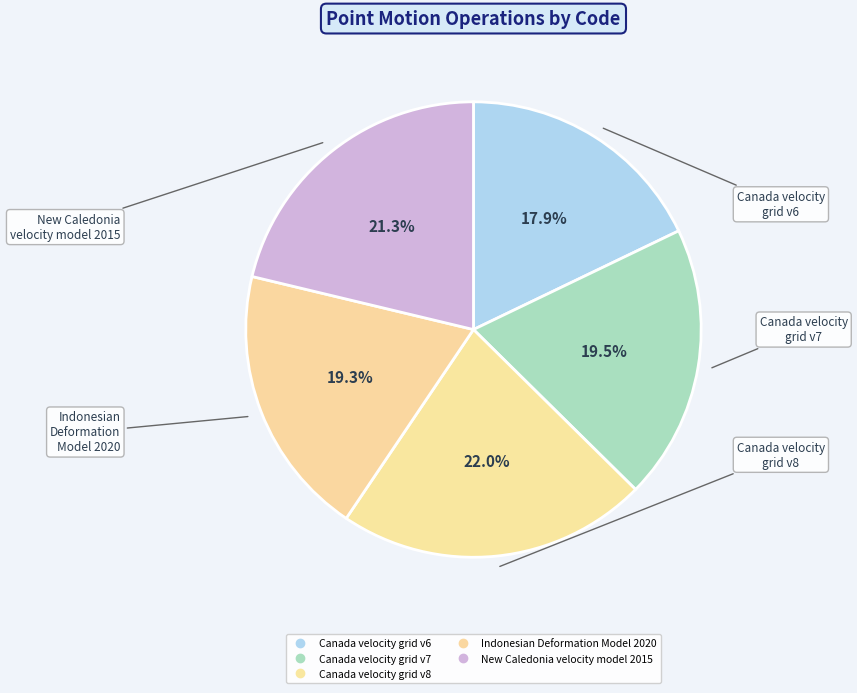

True or false: Canada velocity grid v7 accounts for 20% of the total.

True